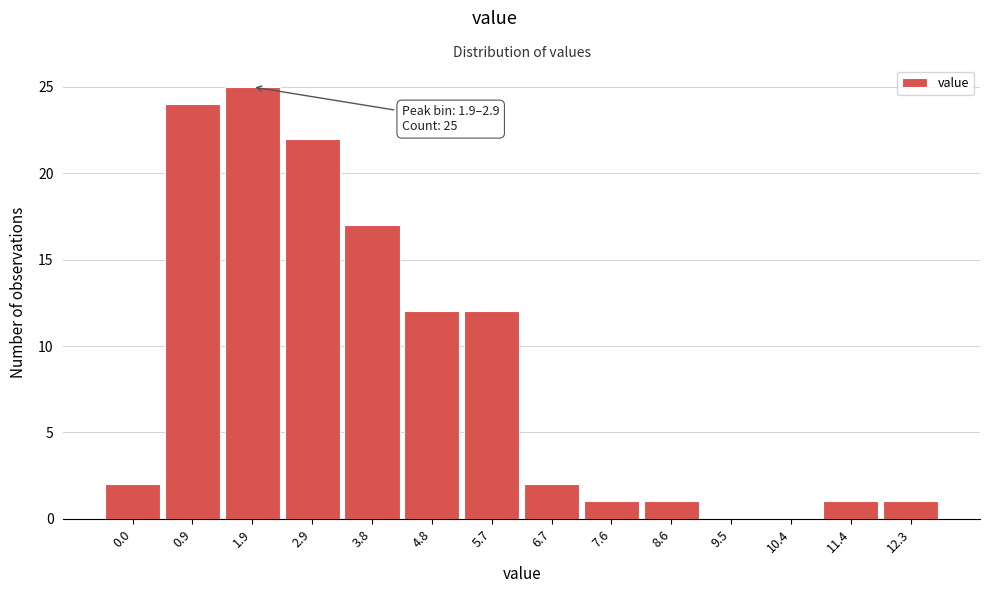

Reading left to right, what are all the values shown in this chart?

0.0=2	0.9=24	1.9=25	2.9=22	3.8=17	4.8=12	5.7=12	6.7=2	7.6=1	8.6=1	9.5=0	10.4=0	11.4=1	12.3=1